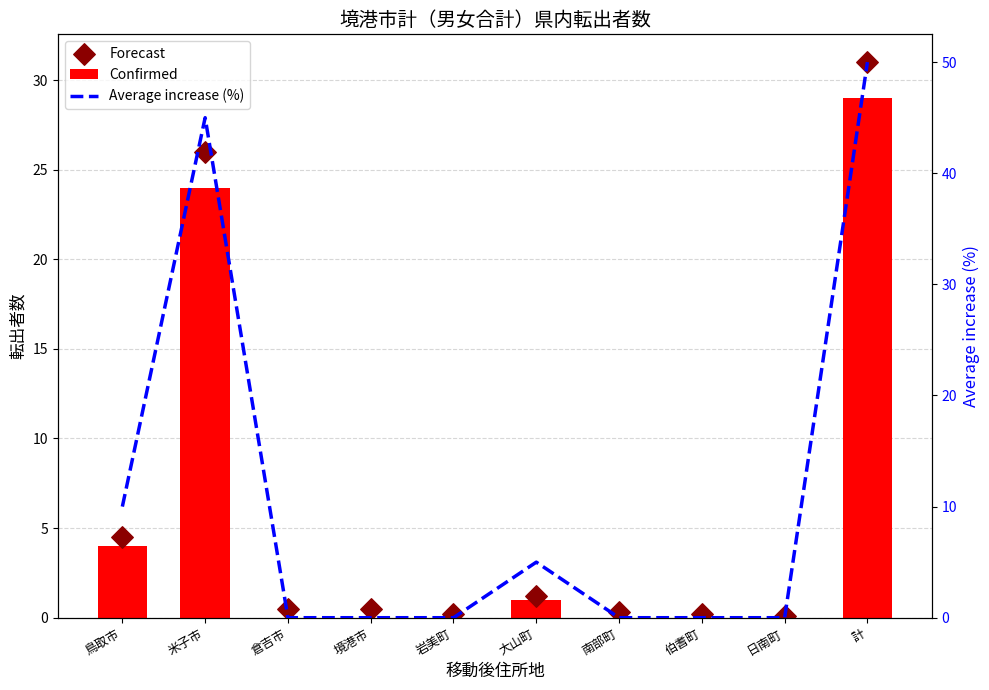

Which series has the largest total across all categories?

Average increase (%)